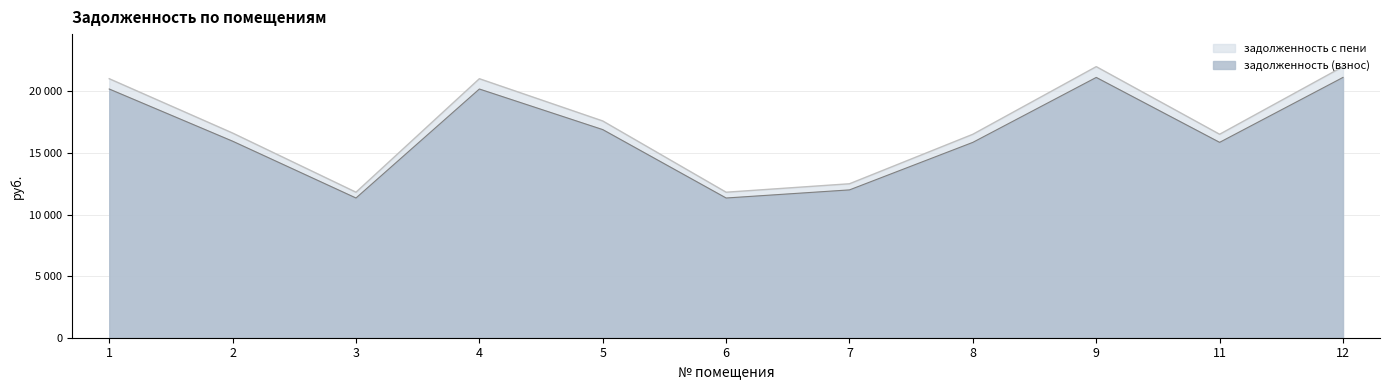

Is it true that задолженность с пени equals 16525.8 at 8?

True